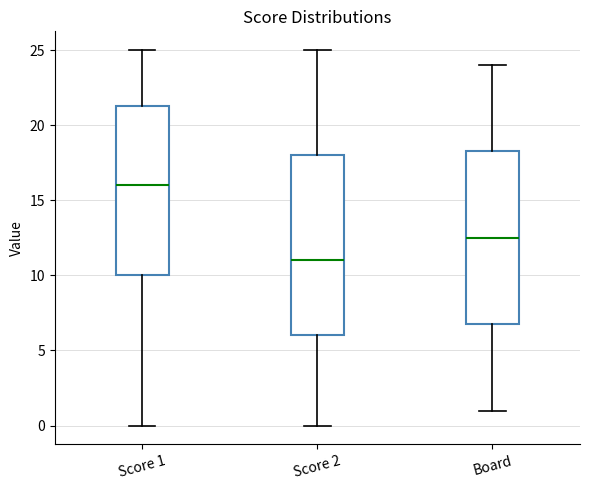

Where is the upper edge of the box for Score 2 on the y-axis? The values are not printed on the chart, so give them approximately, as read against the axis.

18.0